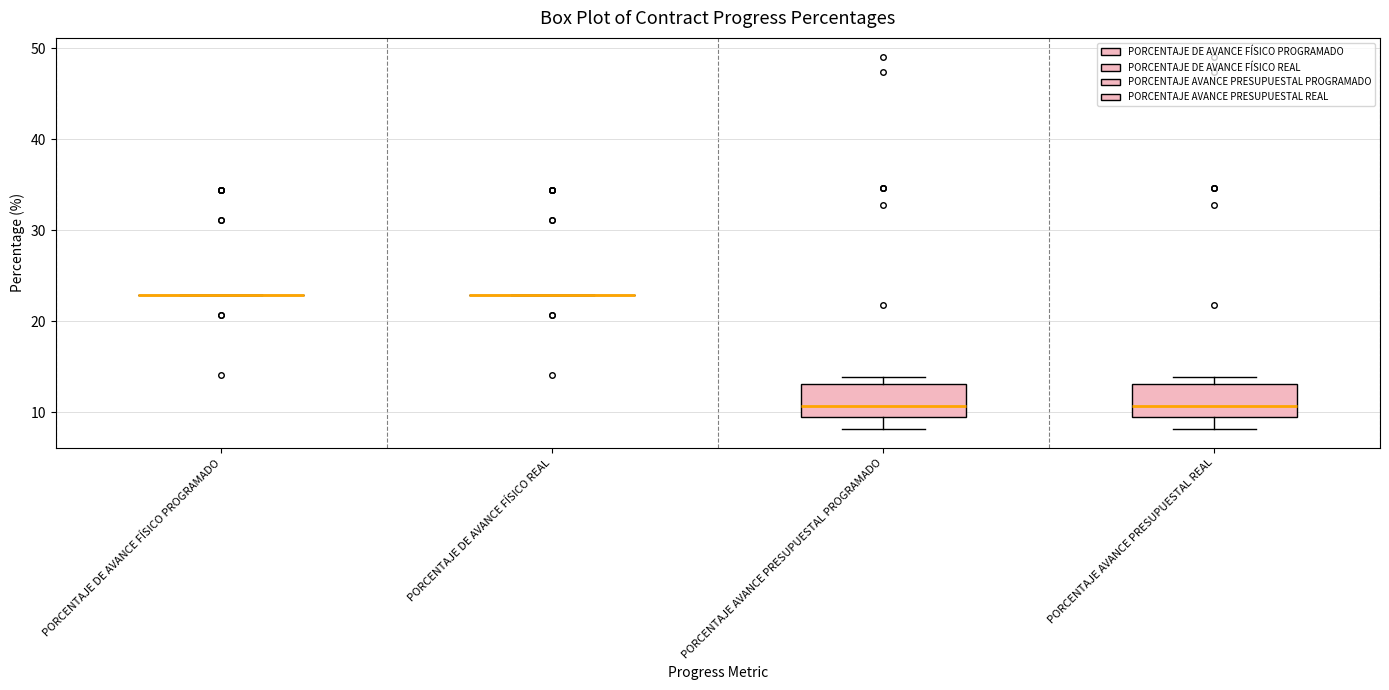

Reading left to right, transcribe this box plot: for each box, give where its median line is, the range the box spans, and where its two whiskers end, as read against the y-axis. The values are not printed on the chart, so give them approximately, as read against the axis.

PORCENTAJE DE AVANCE FÍSICO PROGRAMADO: box collapsed to a line at 23, whiskers 23 to 23
PORCENTAJE DE AVANCE FÍSICO REAL: box collapsed to a line at 23, whiskers 23 to 23
PORCENTAJE AVANCE PRESUPUESTAL PROGRAMADO: median 11, box 9 to 13, whiskers 8 to 14
PORCENTAJE AVANCE PRESUPUESTAL REAL: median 11, box 9 to 13, whiskers 8 to 14